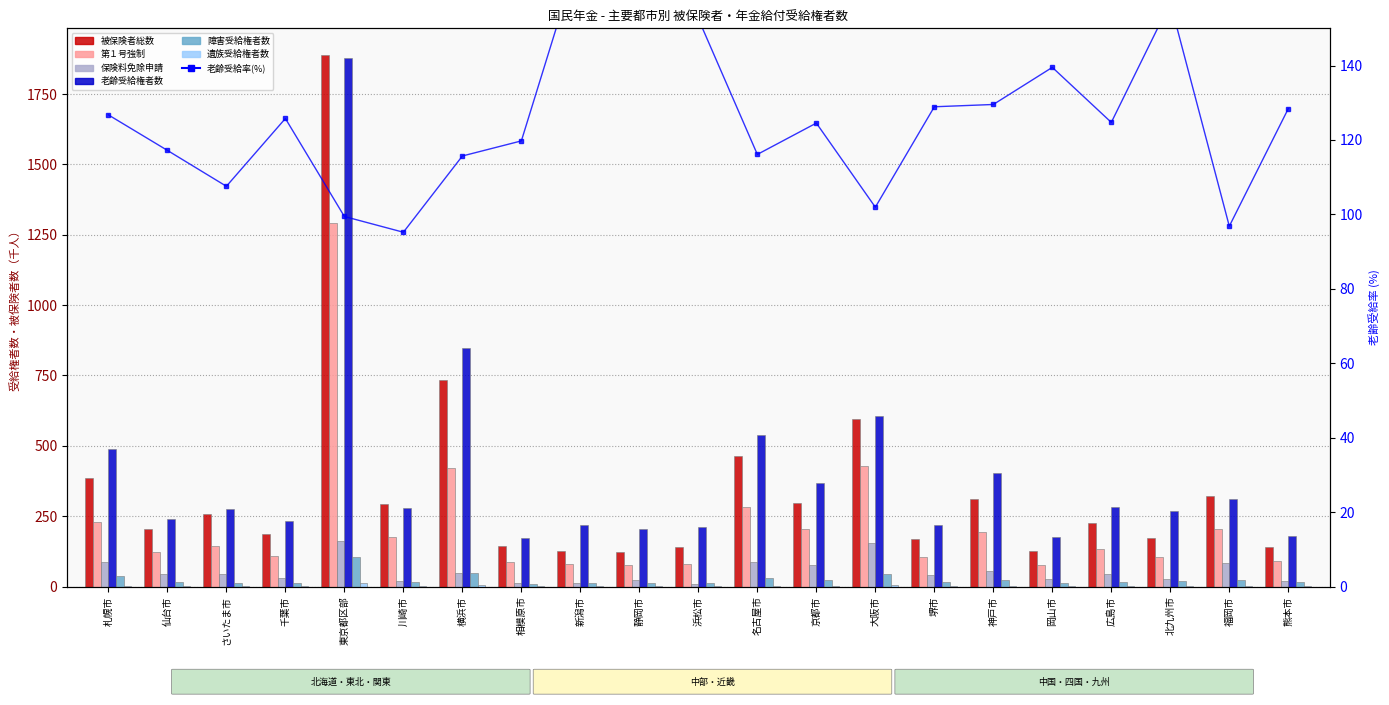

At which label is 老齢受給権者数 closest to 1025?

横浜市